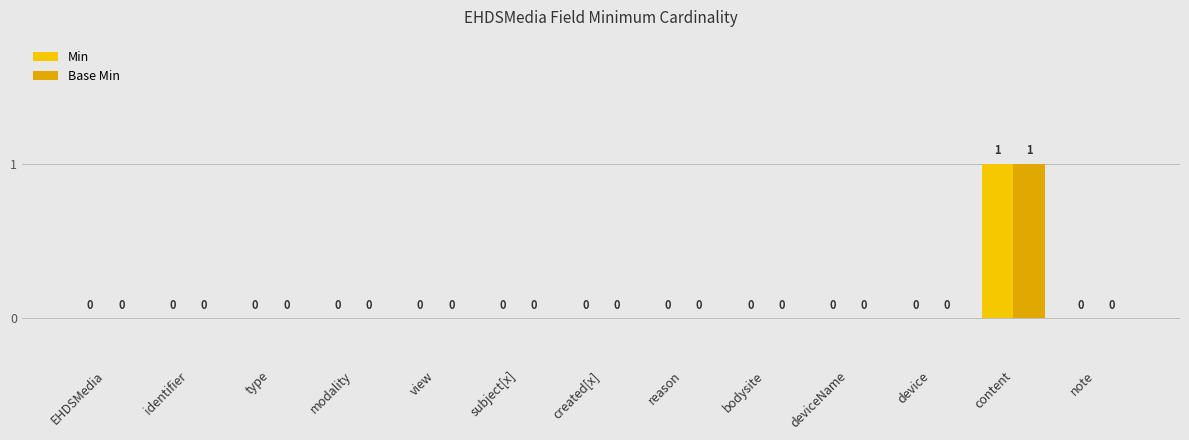

Does the chart contain stacked bars?

No